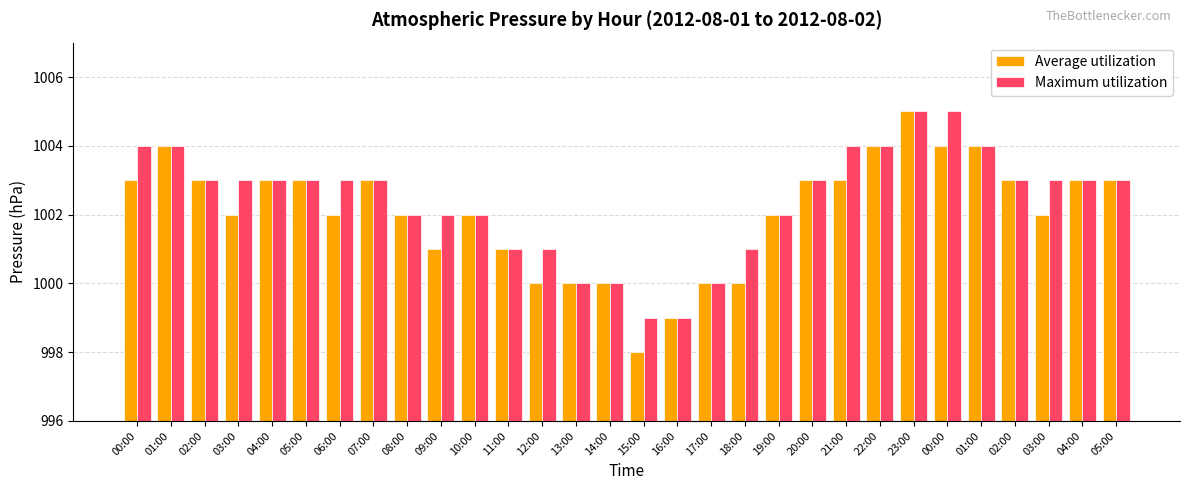

Reading left to right, extract all data points from this chart.

Average utilization: 1003	1004	1003	1002	1003	1003	1002	1003	1002	1001	1002	1001	1000	1000	1000	998	999	1000	1000	1002	1003	1003	1004	1005	1004	1004	1003	1002	1003	1003
Maximum utilization: 1004	1004	1003	1003	1003	1003	1003	1003	1002	1002	1002	1001	1001	1000	1000	999	999	1000	1001	1002	1003	1004	1004	1005	1005	1004	1003	1003	1003	1003